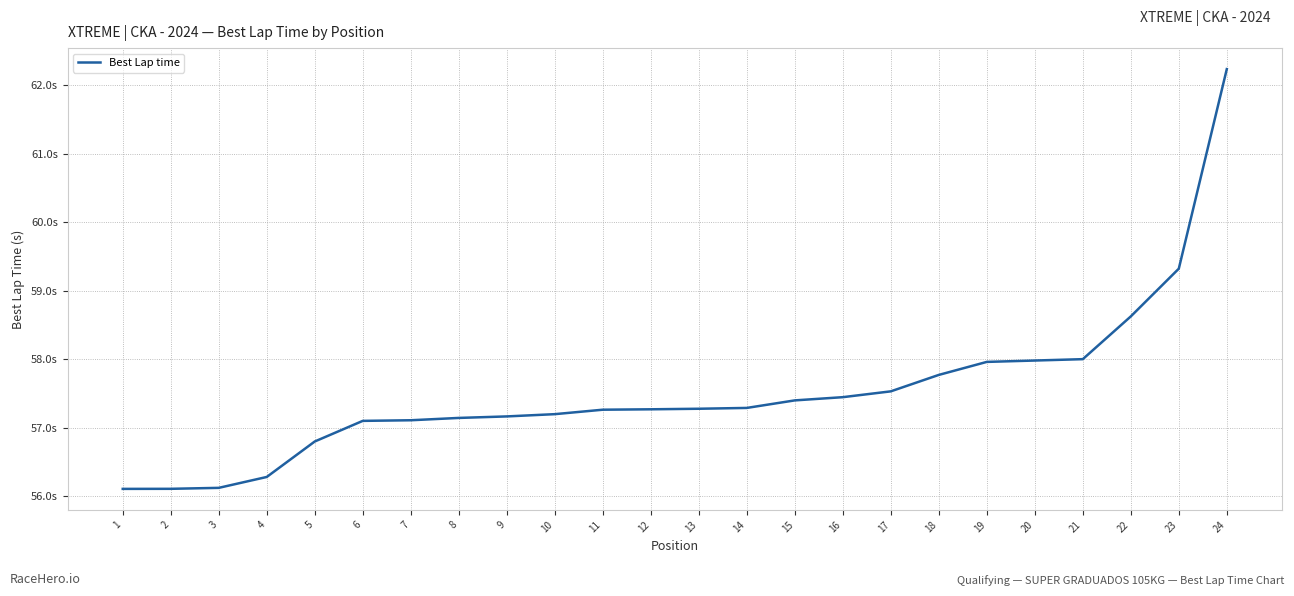

True or false: the data has more than 0 interior local peaks.

False